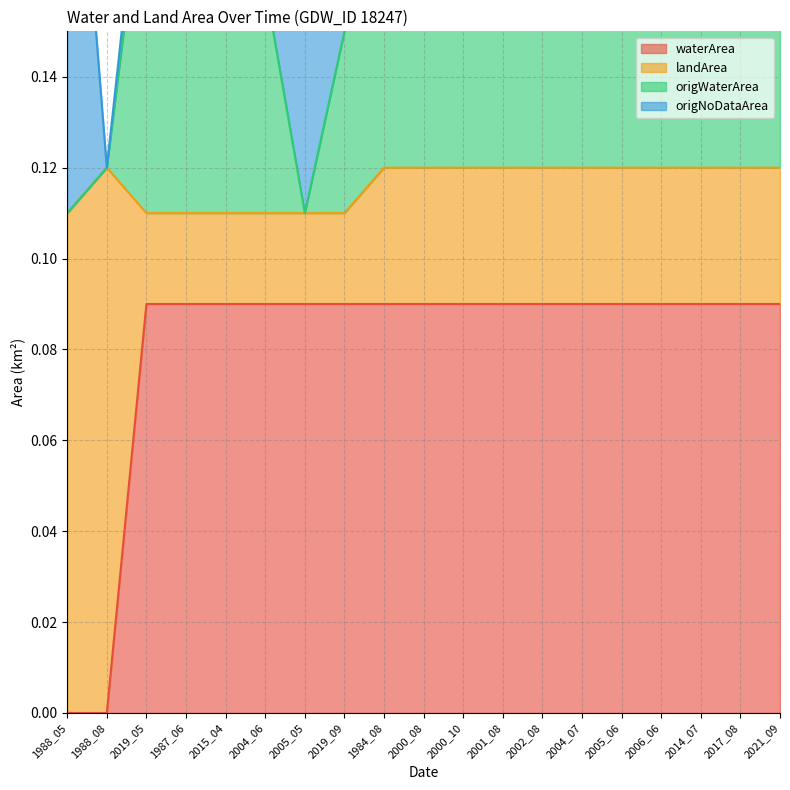

Which series has the largest total across all categories?

origWaterArea